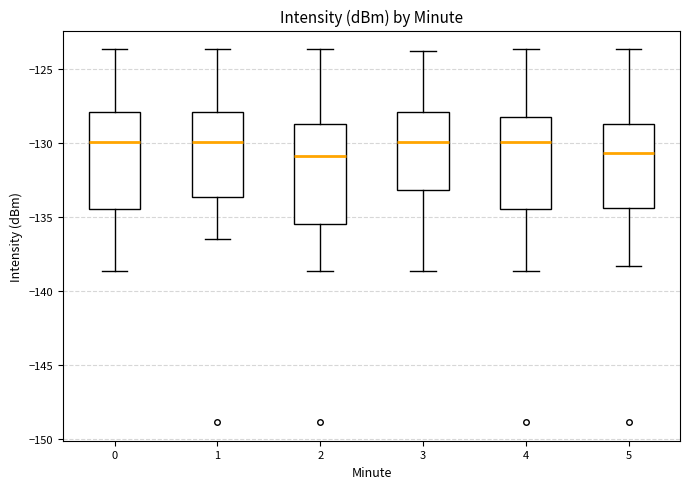

Reading left to right, transcribe this box plot: for each box, give where its median line is, the range the box spans, and where its two whiskers end, as read against the y-axis. The values are not printed on the chart, so give them approximately, as read against the axis.

0: median -130.0, box -134.5 to -128.0, whiskers -138.5 to -123.5
1: median -130.0, box -133.5 to -128.0, whiskers -136.5 to -123.5
2: median -131.0, box -135.5 to -128.5, whiskers -138.5 to -123.5
3: median -130.0, box -133.0 to -128.0, whiskers -138.5 to -124.0
4: median -130.0, box -134.5 to -128.0, whiskers -138.5 to -123.5
5: median -130.5, box -134.5 to -128.5, whiskers -138.5 to -123.5